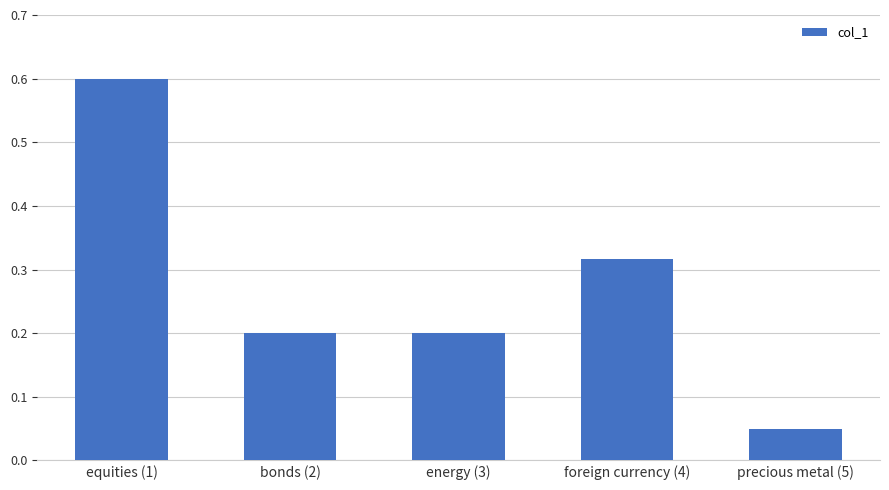

What is the sum of all values?

1.4